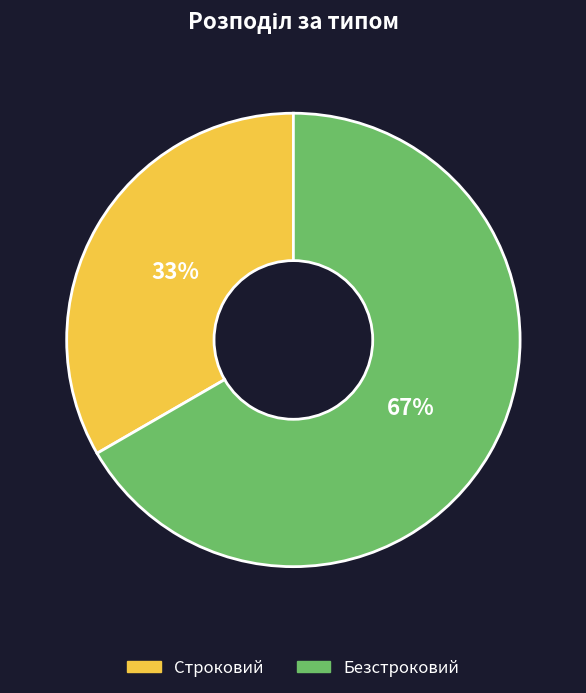

What is the ratio of the value at Безстроковий to the value at Строковий?

2.0